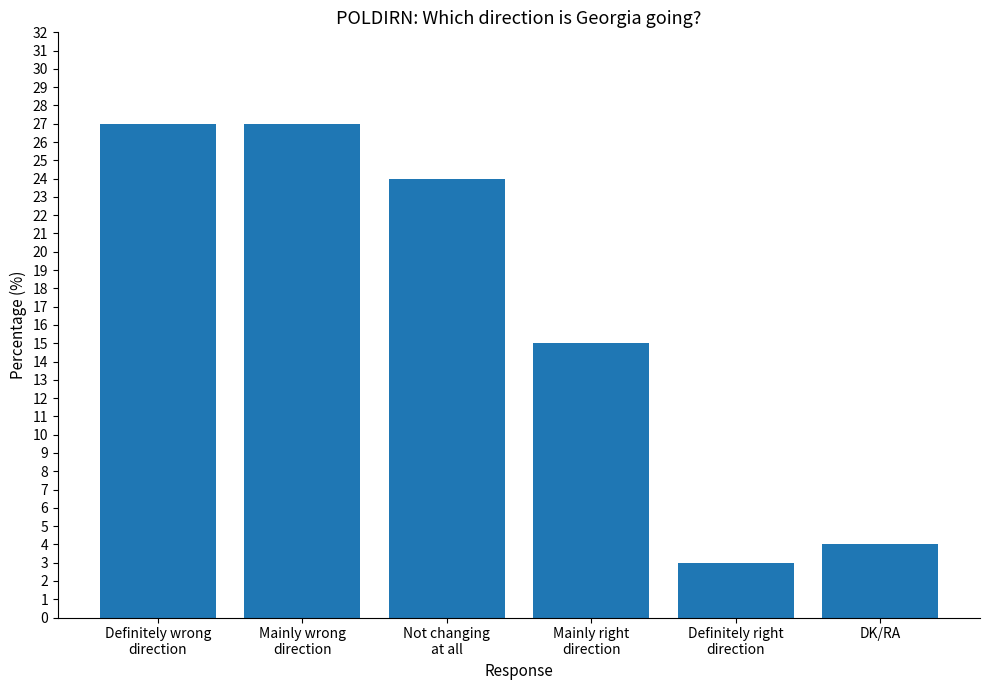

How many categories are shown in the chart?

6